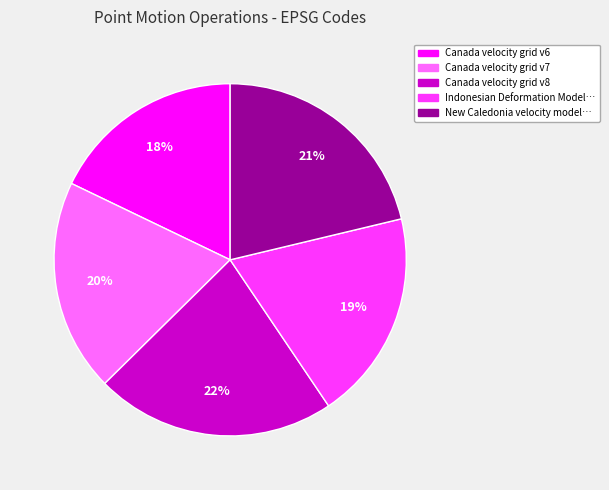

To the nearest percent, what is the average slice percentage?

20%